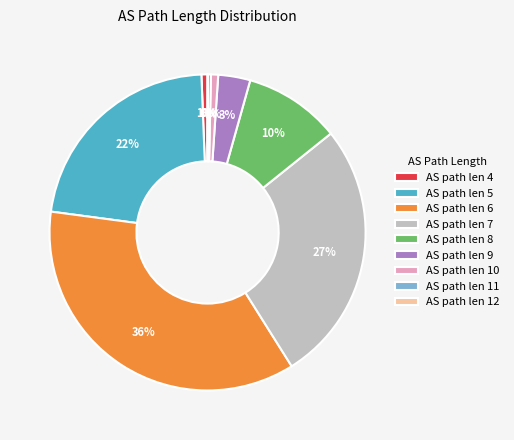

Do AS path len 5 and AS path len 7 together represent more than half of the pie?

No